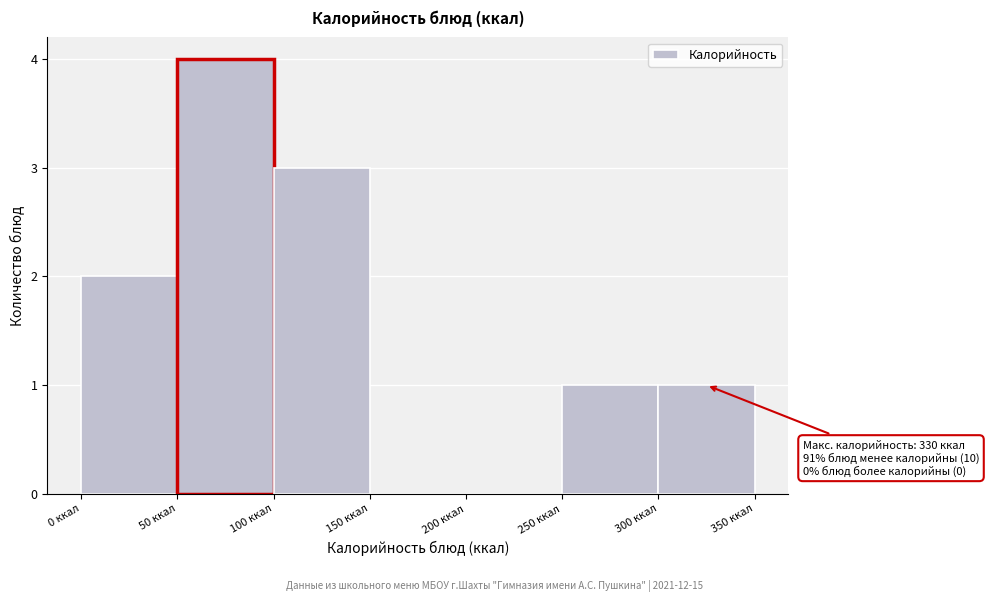

Which range on the x-axis has the tallest bar?

50 to 100